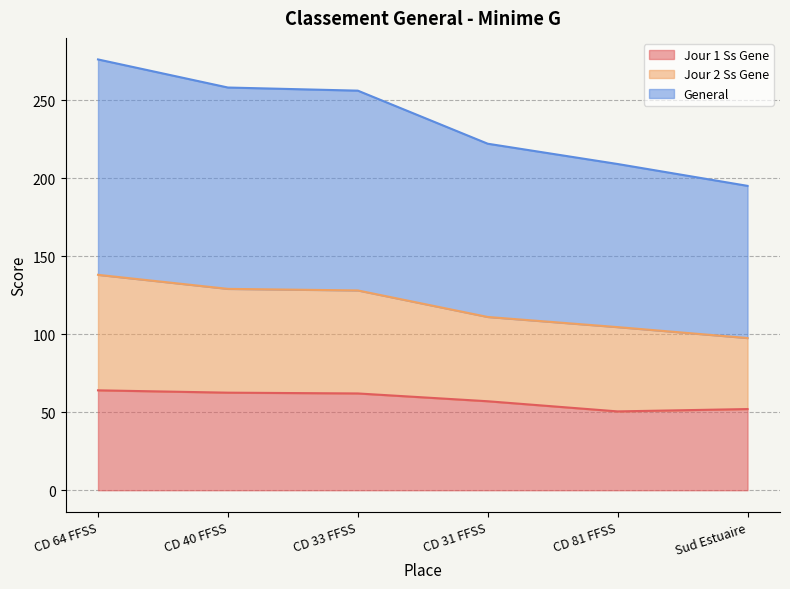

Which series has the largest range (max minus min)?

General